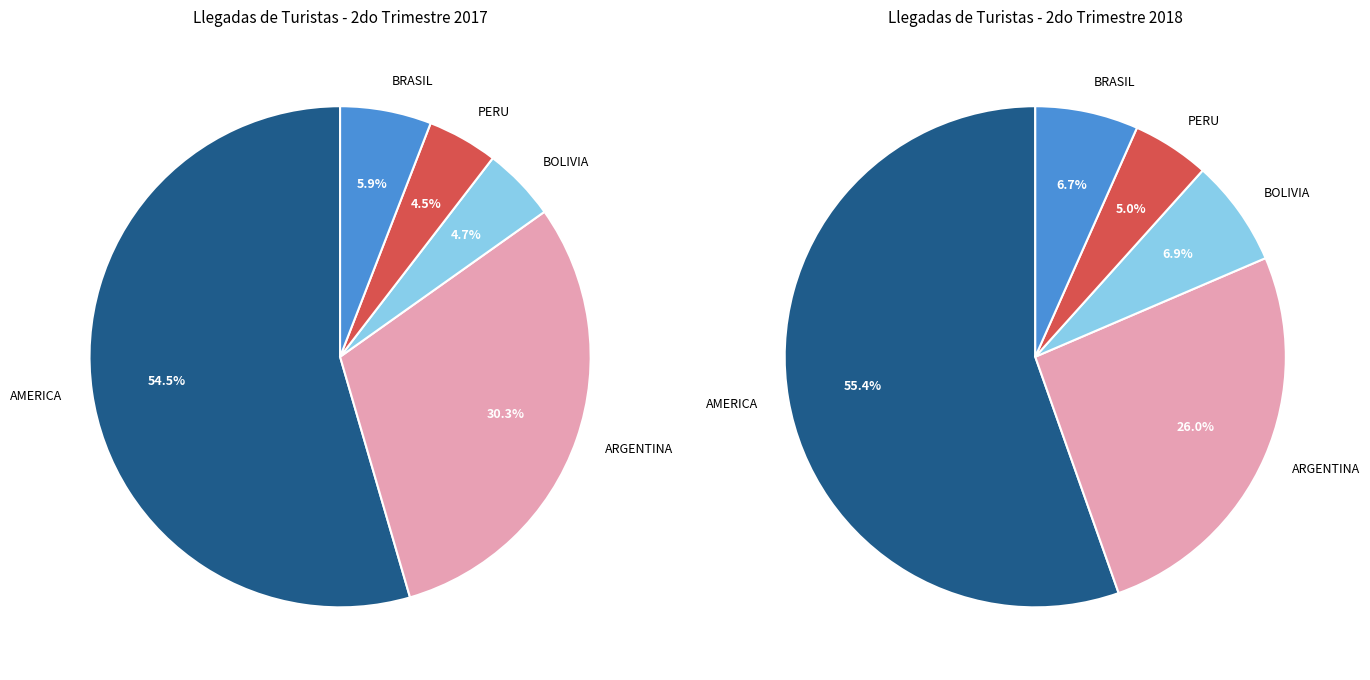

Do ARGENTINA and BRASIL together represent more than half of the pie?

No